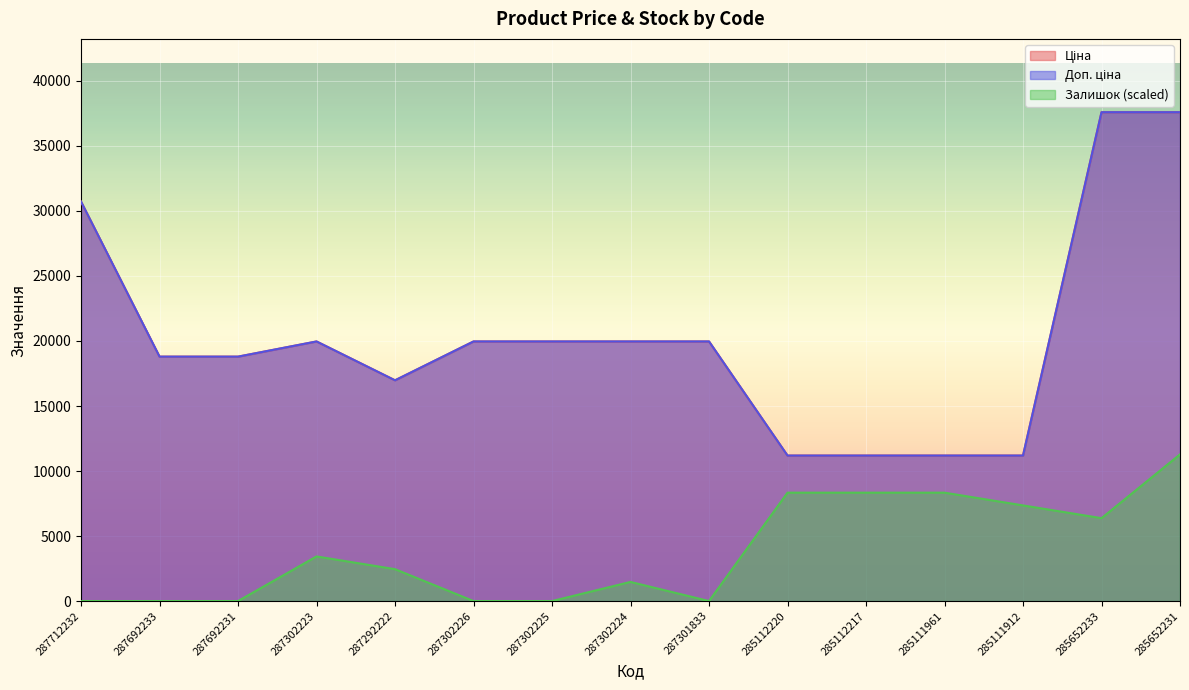

At which category is the sum across all series the highest?

285652231